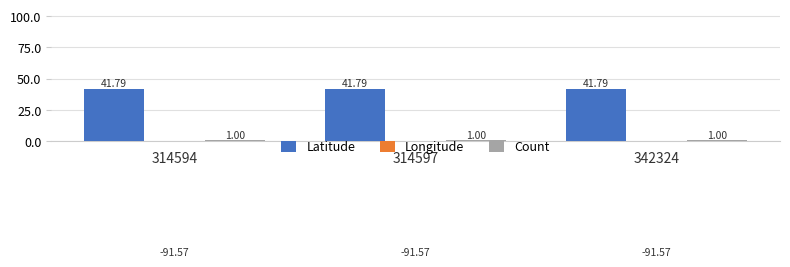

Which category has the highest value in the Count series?

314594